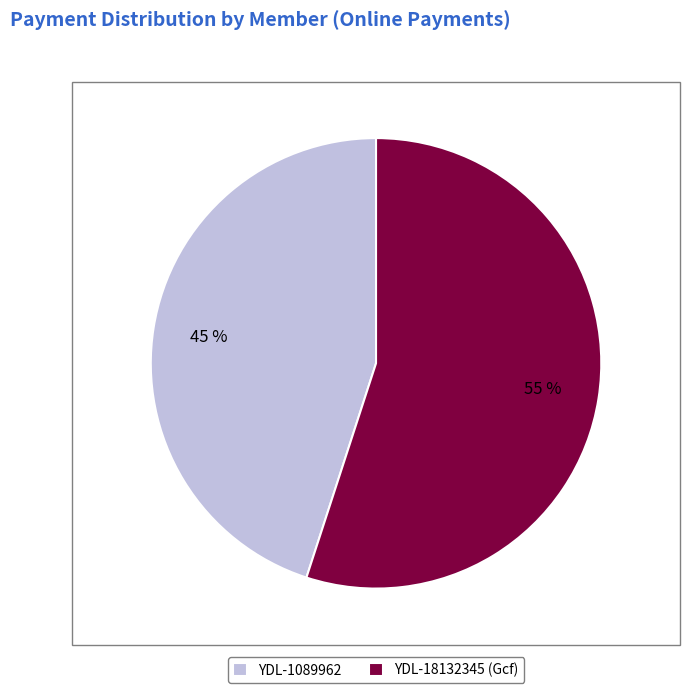

Does YDL-18132345 (Gcf) account for over 50% of the chart?

Yes